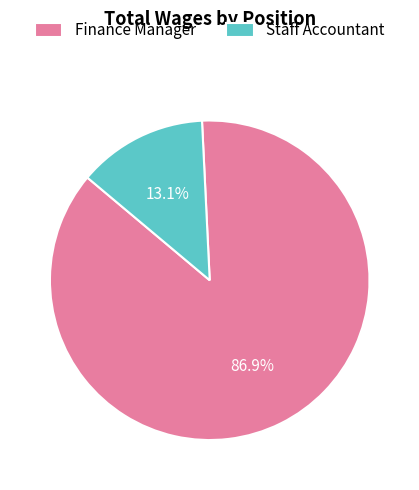

Which slice is the largest?

Finance Manager